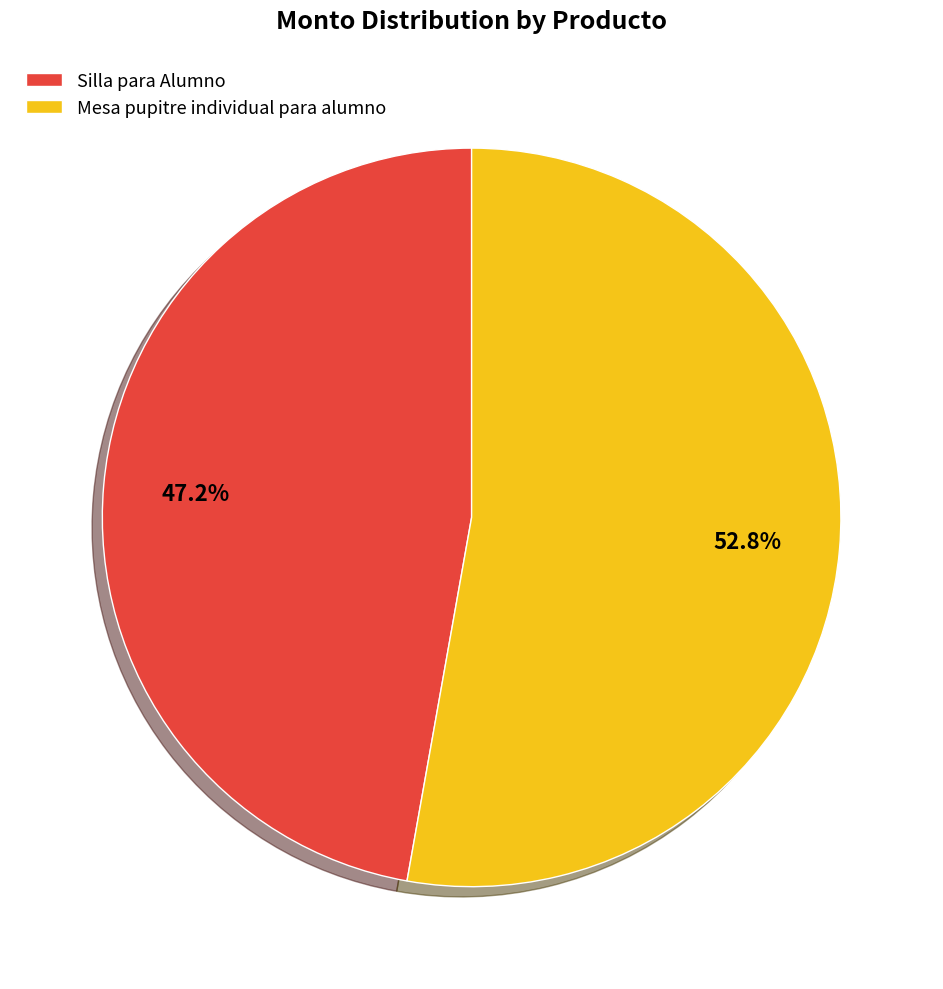

How much of the chart is everything except Silla para Alumno?

52.8%